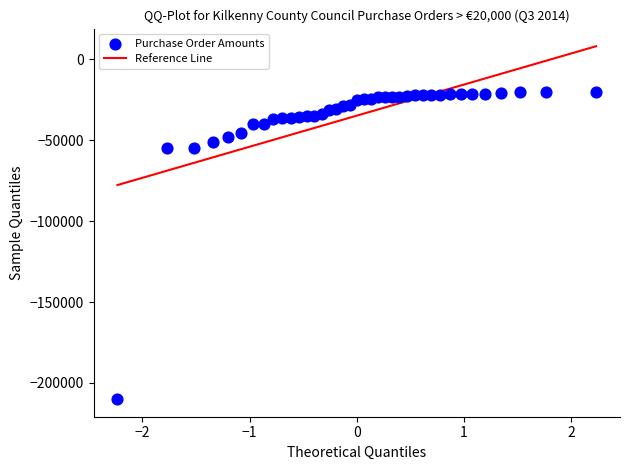

What is the range of Y values (max minus min)?

189964.4